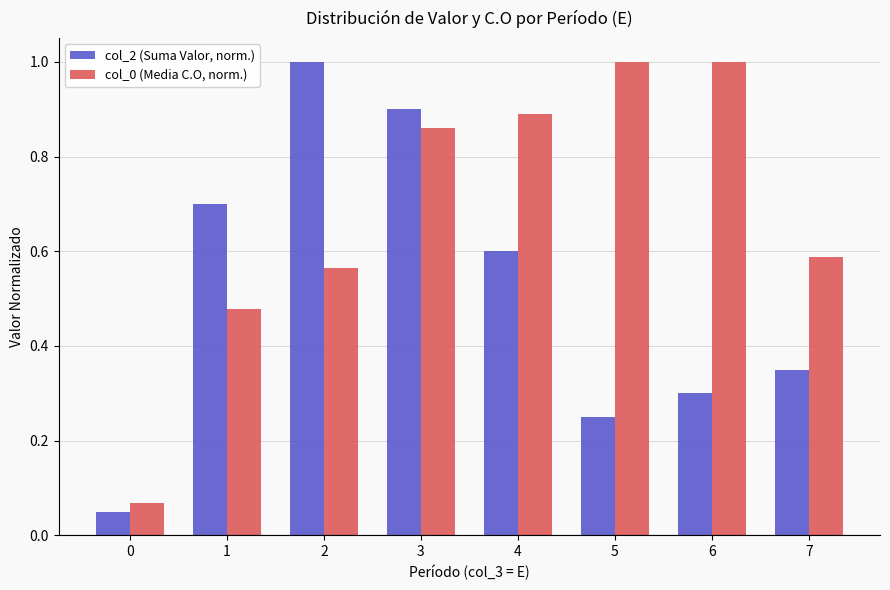

What is the difference between the col_0 (Media C.O, norm.) values at 0 and 3?

0.8